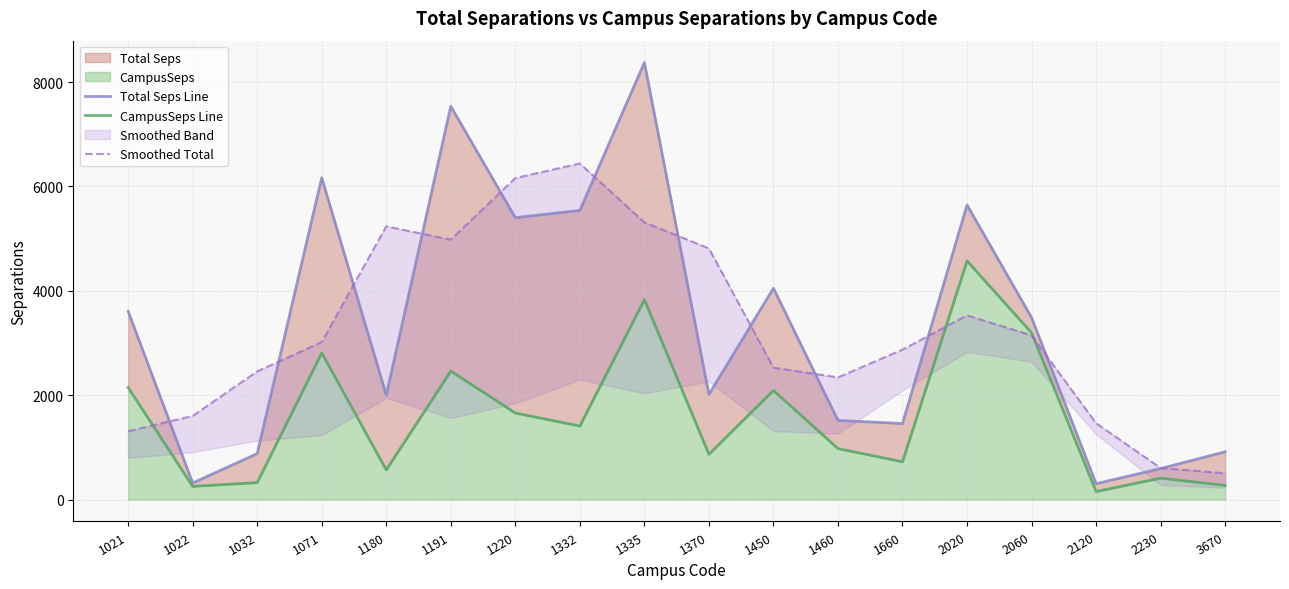

What is the total value across all series at 1220?

13223.5